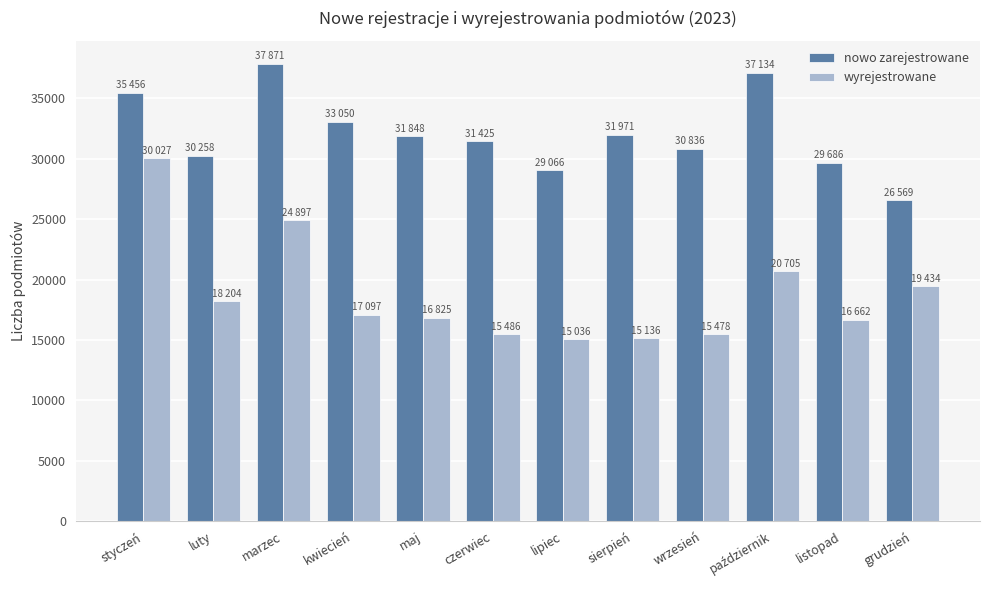

What is the value of the nowo zarejestrowane bar at the 8th from the left?

31971